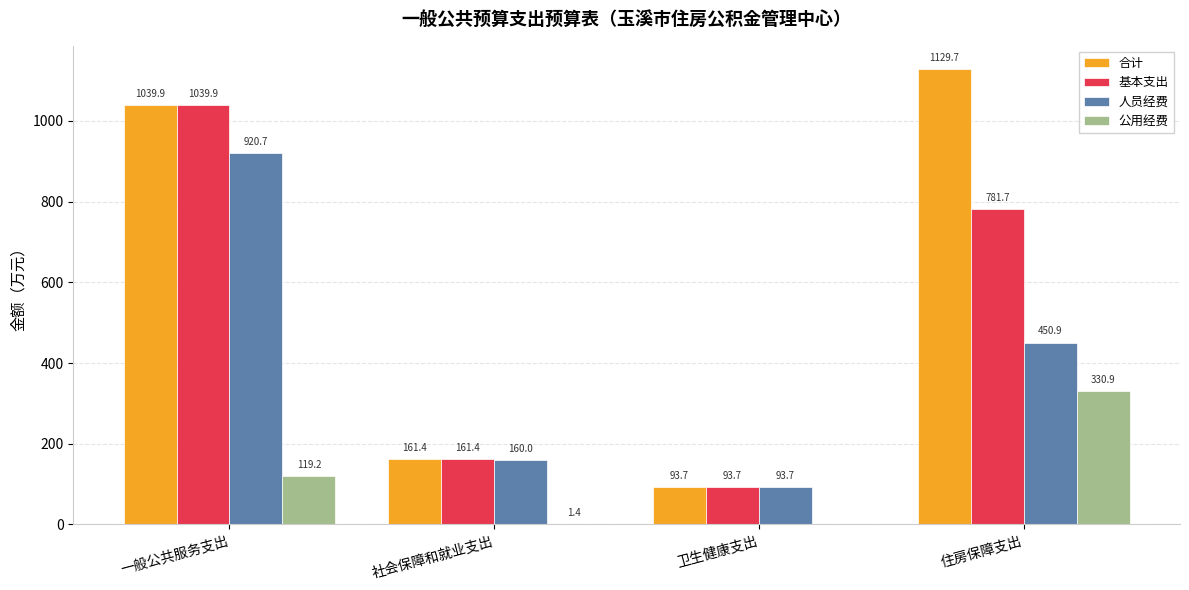

The value of 公用经费 at 社会保障和就业支出 is 1.4. True or false?

True